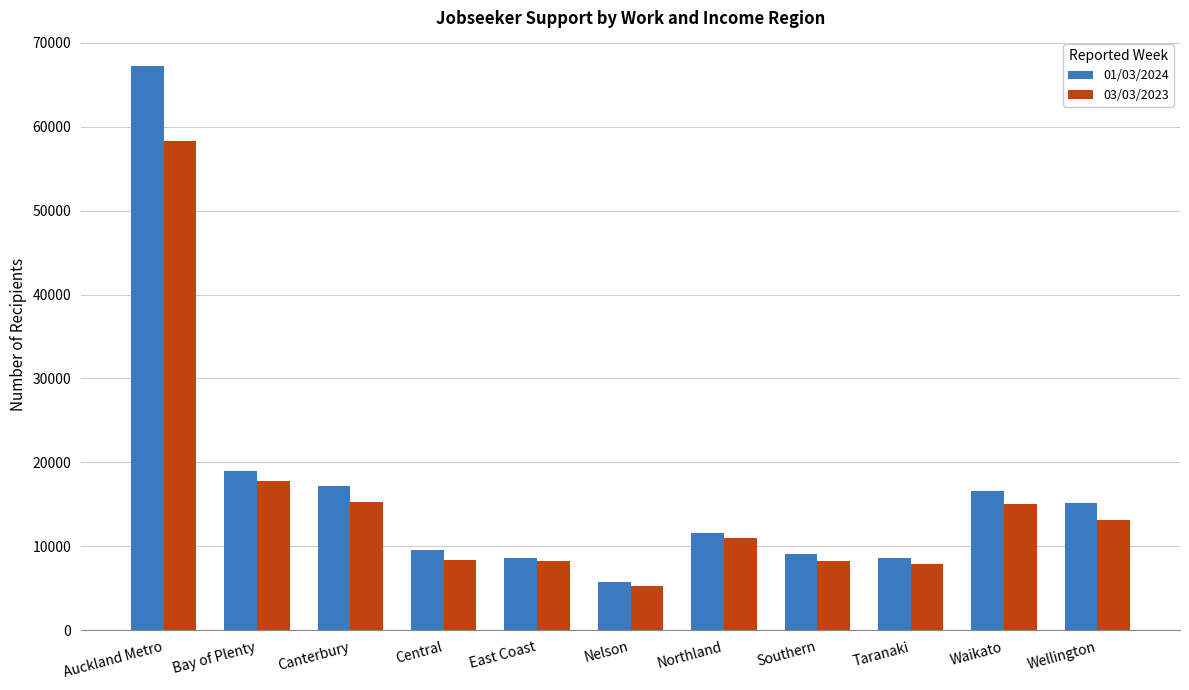

What is the sum of all 01/03/2024 values?

188448